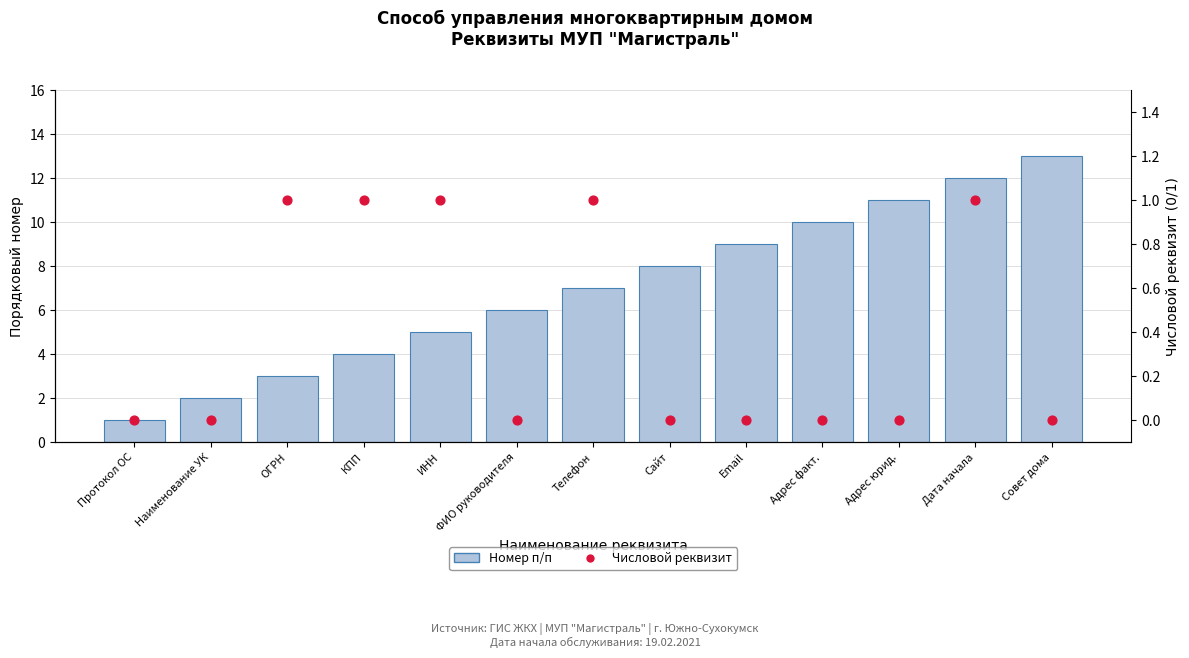

Which series has the widest spread of Y values?

Номер п/п